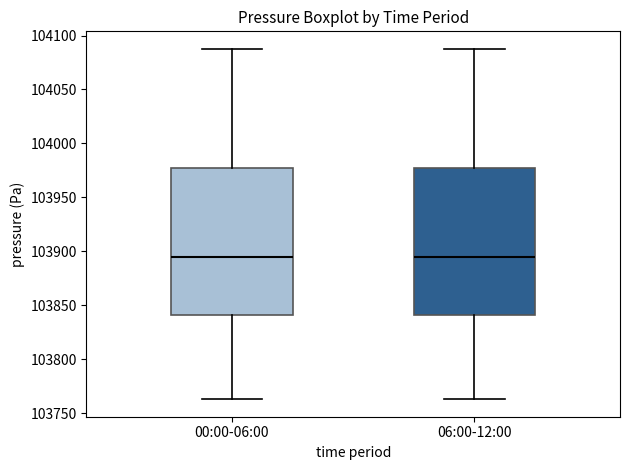

Where does the lower whisker of the box for 06:00-12:00 end on the y-axis? The values are not printed on the chart, so give them approximately, as read against the axis.

103765